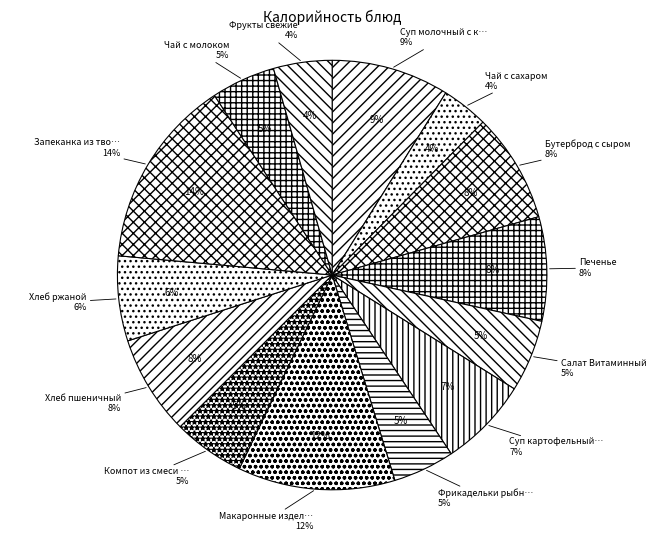

Is it true that Запеканка из творога is 14% of the pie?

True